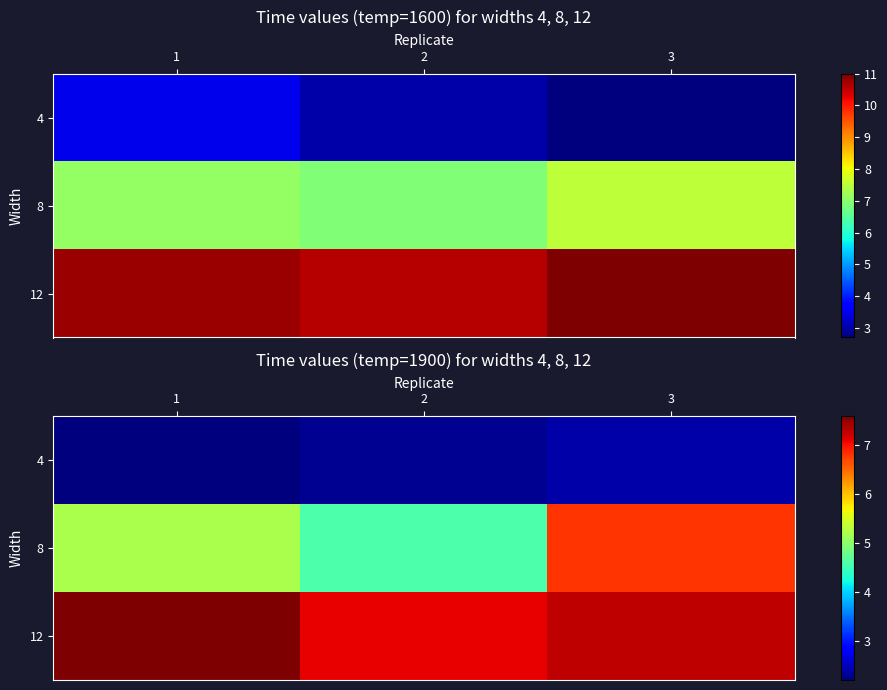

What is the difference between the 8 values at 1 and 3?

1.6